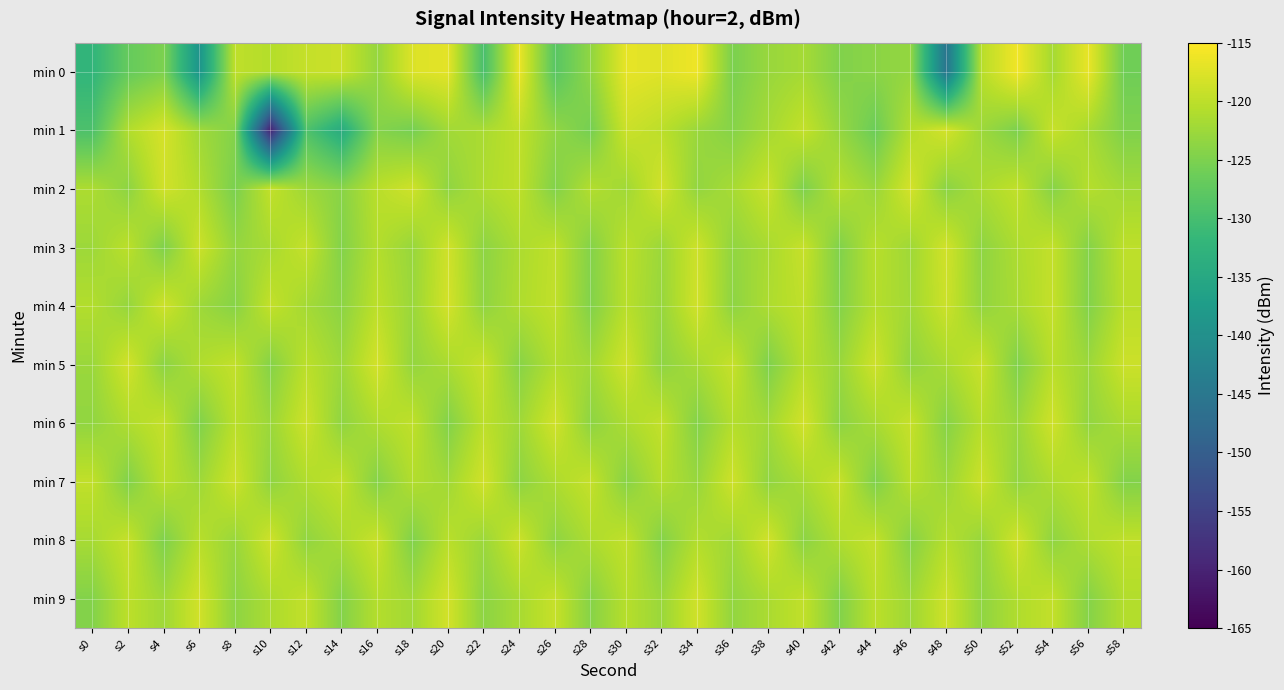

At how many categories does at least one series exceed -144?

30